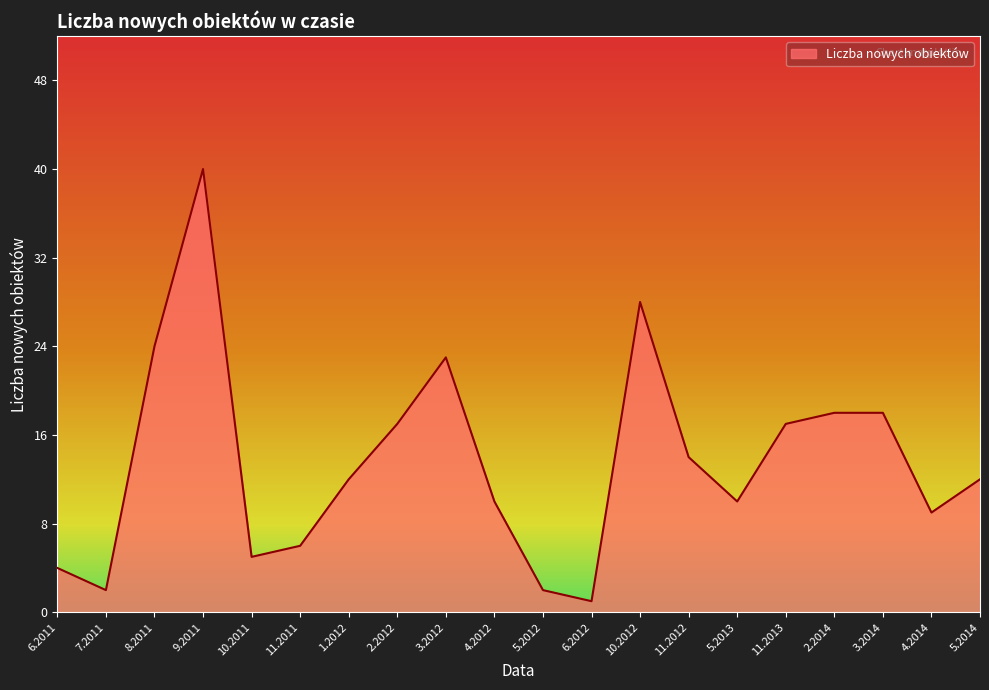

The chart shows a value of 28 at 10.2012. True or false?

True